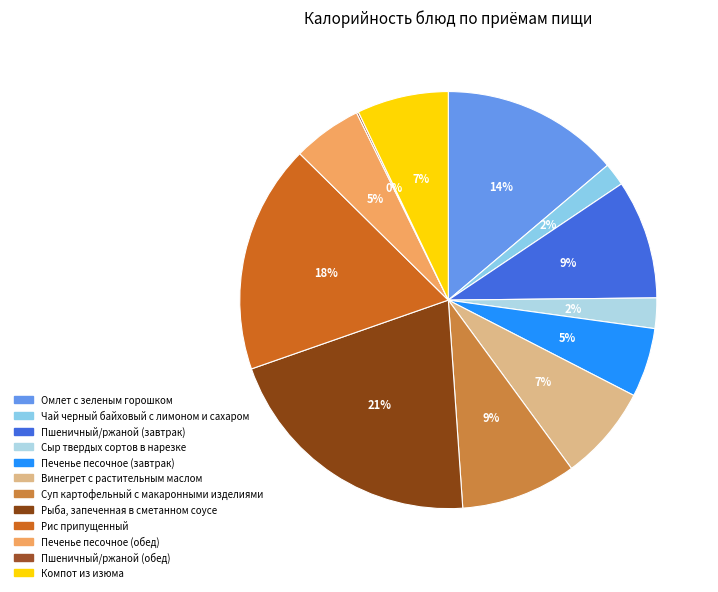

Is the sum of Печенье песочное (обед) and Сыр твердых сортов в нарезке greater than half?

No